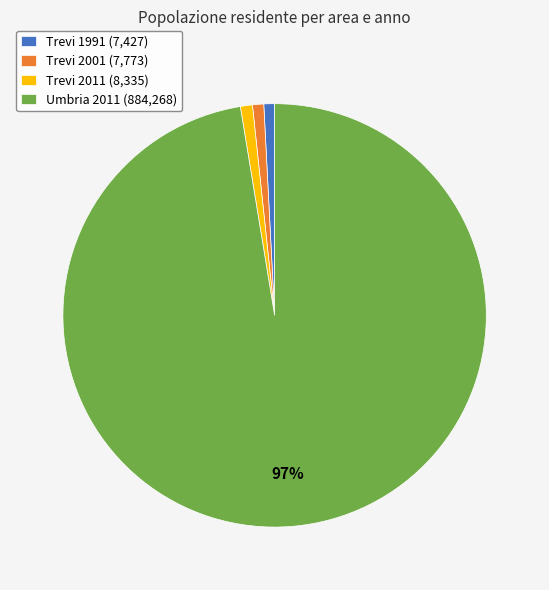

How many slices are in this pie chart?

4